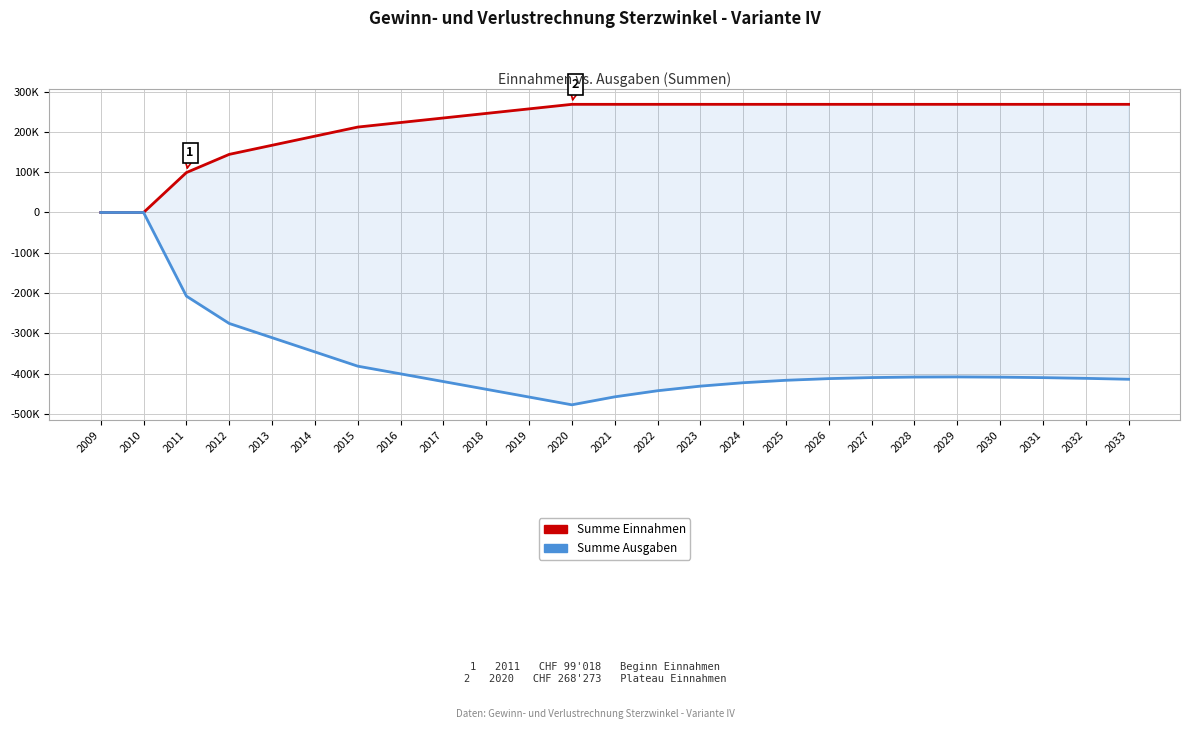

What is the value of the Summe Ausgaben point at the 23rd from the left?

-409592.8